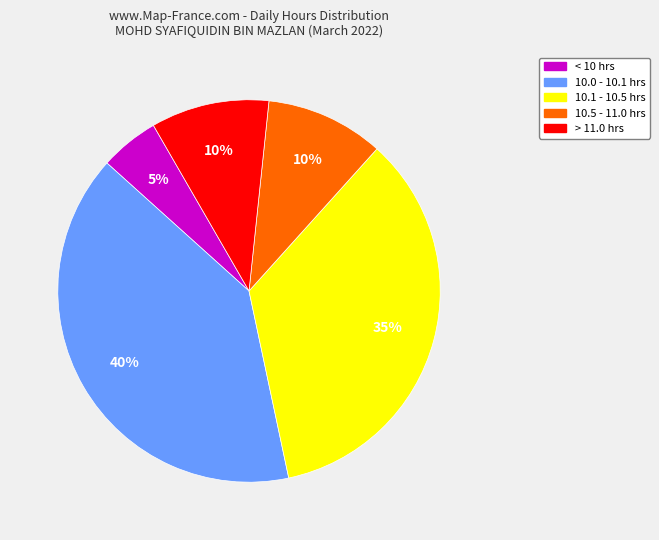

To the nearest percent, what is the average slice percentage?

20%